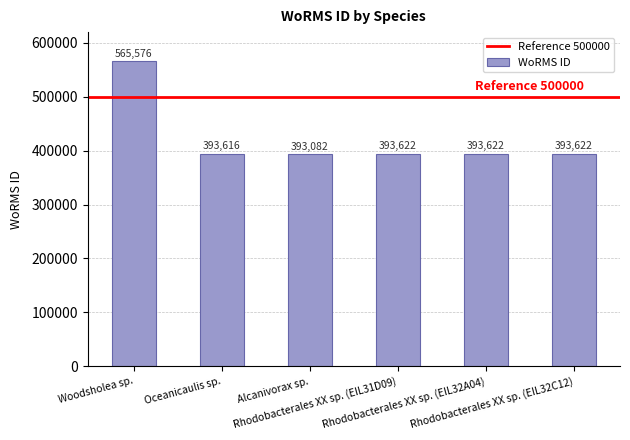

What is the average value?

422190